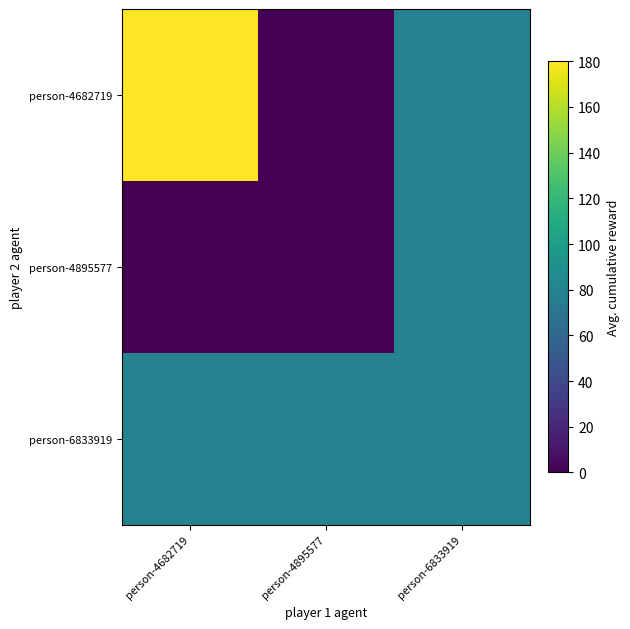

At how many categories does at least one series exceed 15?

3